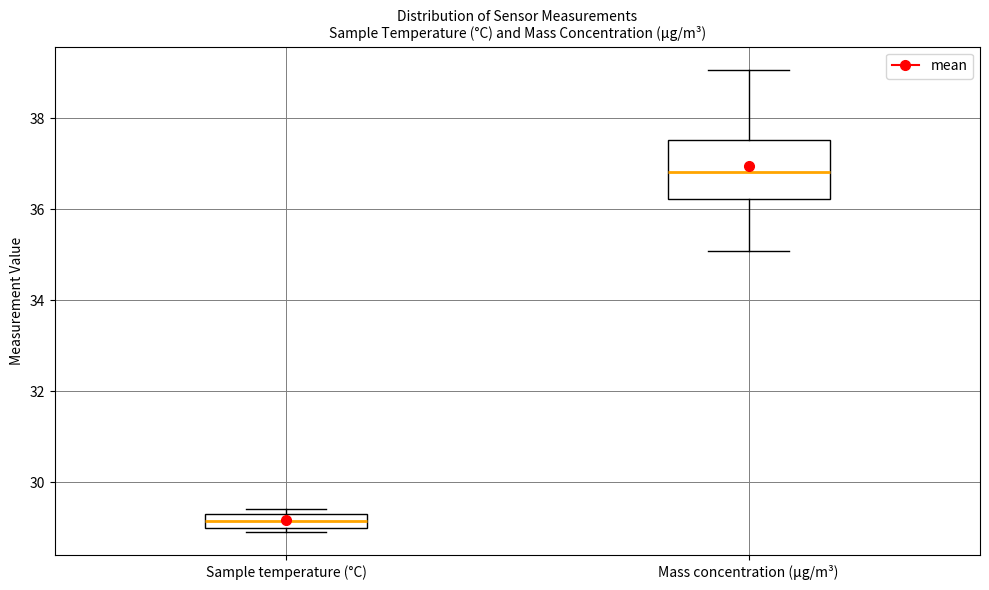

Reading left to right, read every box against the y-axis: the position of its median line, the range the box covers, and the ends of its whiskers. The values are not printed on the chart, so give them approximately, as read against the axis.

Sample temperature (°C): median 29.2, box 29.0 to 29.4, whiskers 29.0 (just below the box's lower edge) to 29.4 (just above the box's upper edge)
Mass concentration (μg/m³): median 36.8, box 36.2 to 37.6, whiskers 35.0 to 39.0